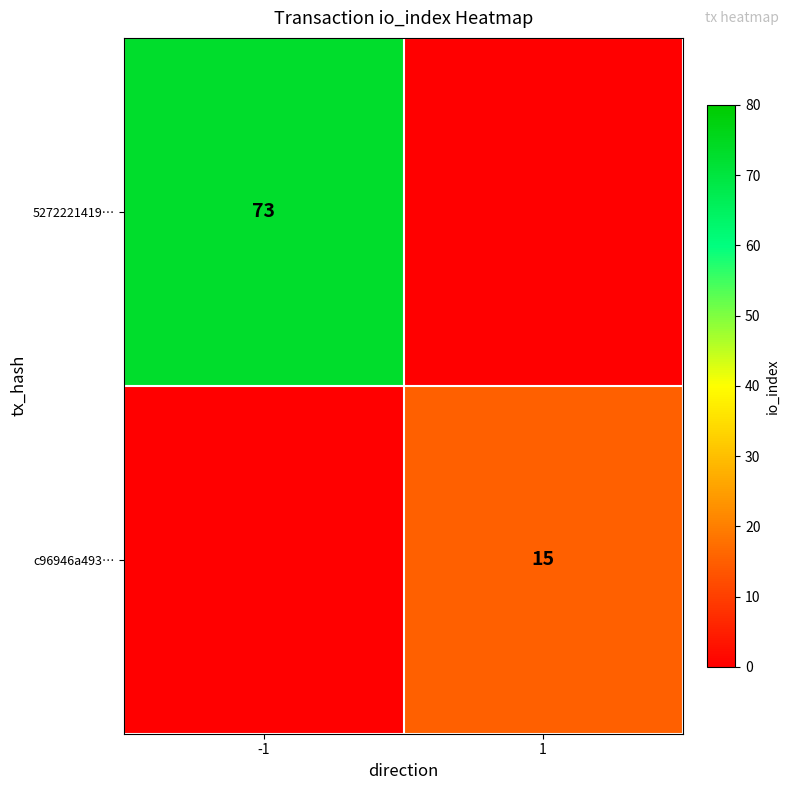

Is the value of 5272221419… at -1 greater than the value of c96946a493… at 1?

Yes